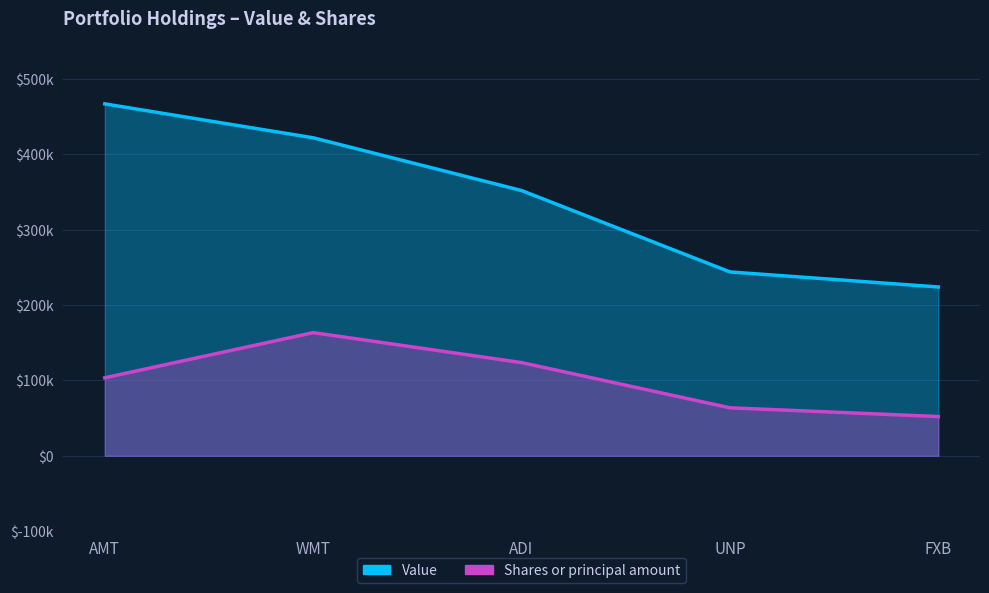

What is the label of the 5th point from the left?

FXB